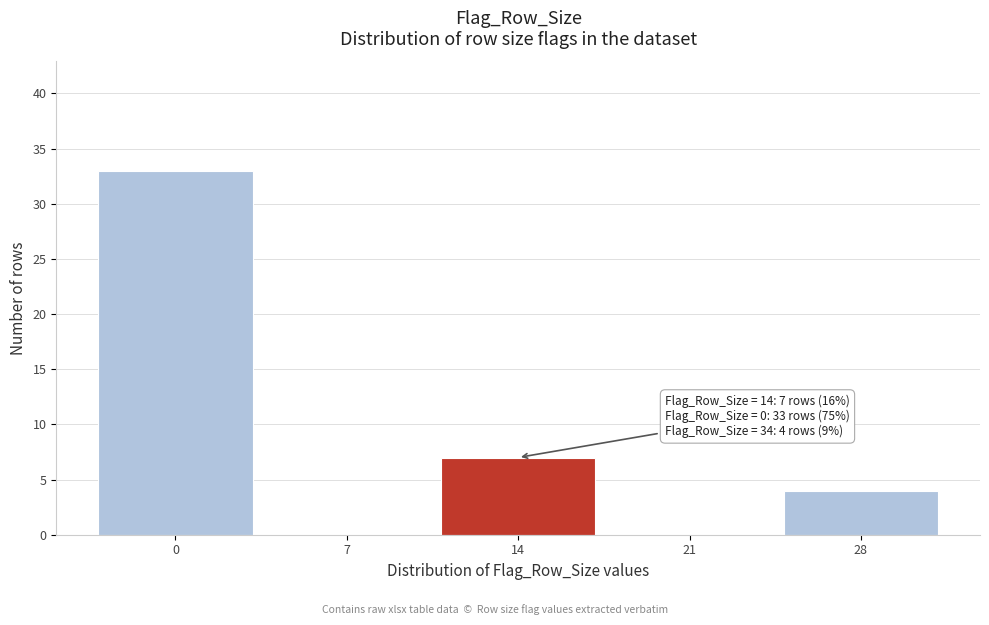

Reading left to right, list all the values displayed in this chart.

0=33	7=0	14=7	21=0	28=4